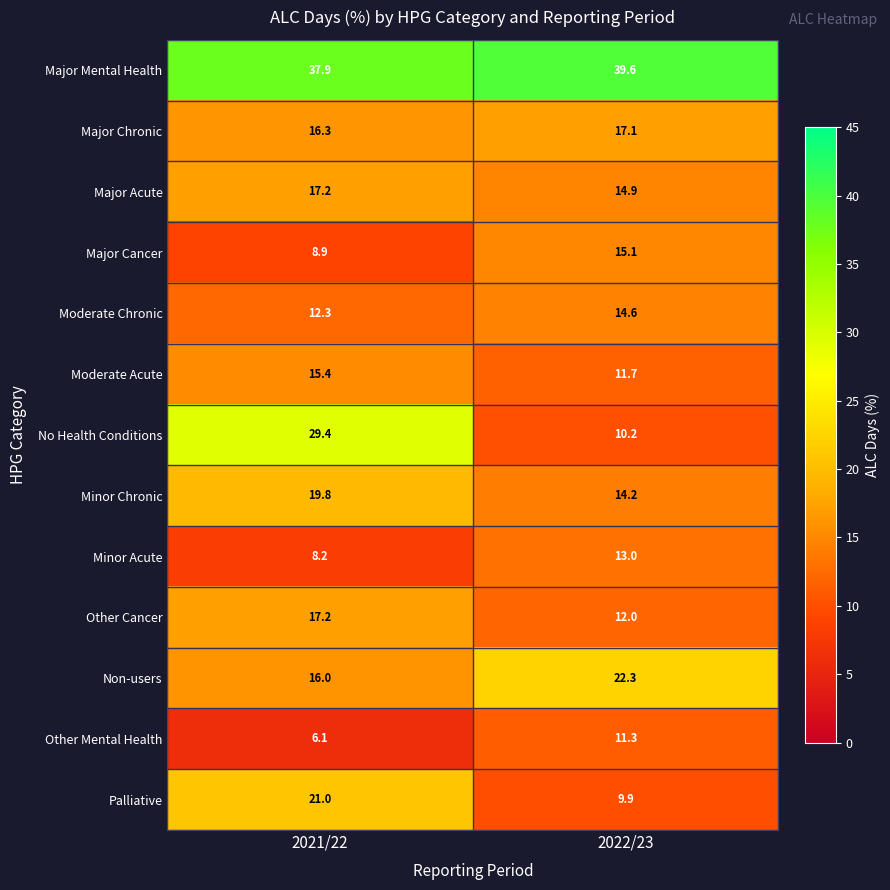

Is it true that Non-users equals 21.3 at 2021/22?

False